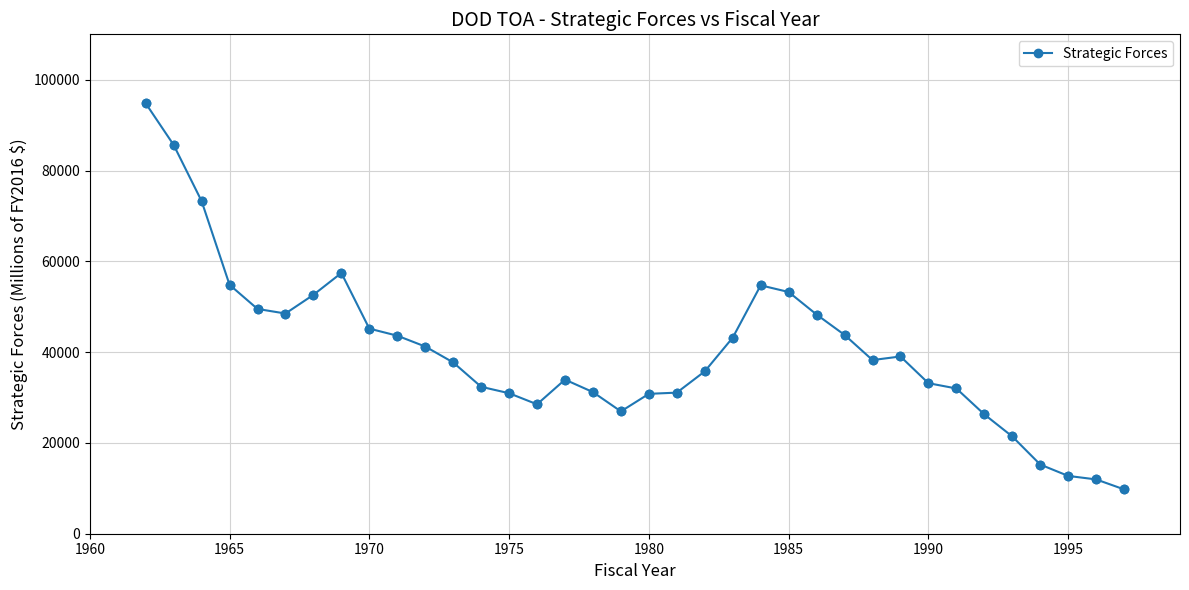

What is the difference between the maximum and minimum values?

85038